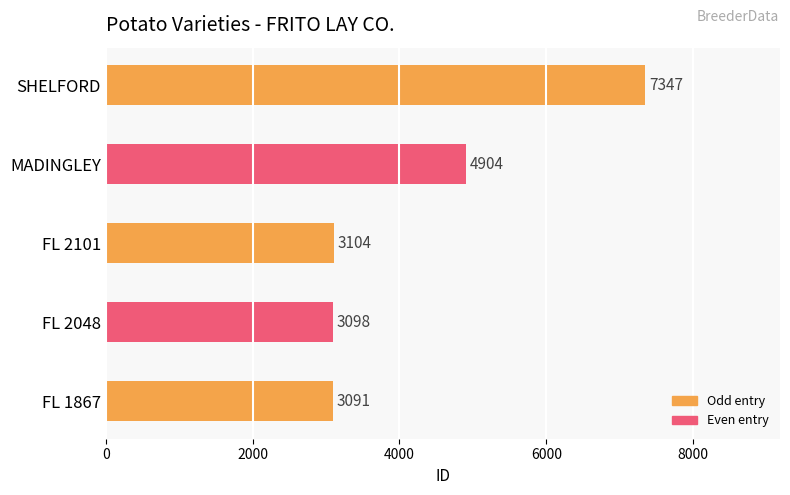

Where is the data nearest to the value 5219?

MADINGLEY